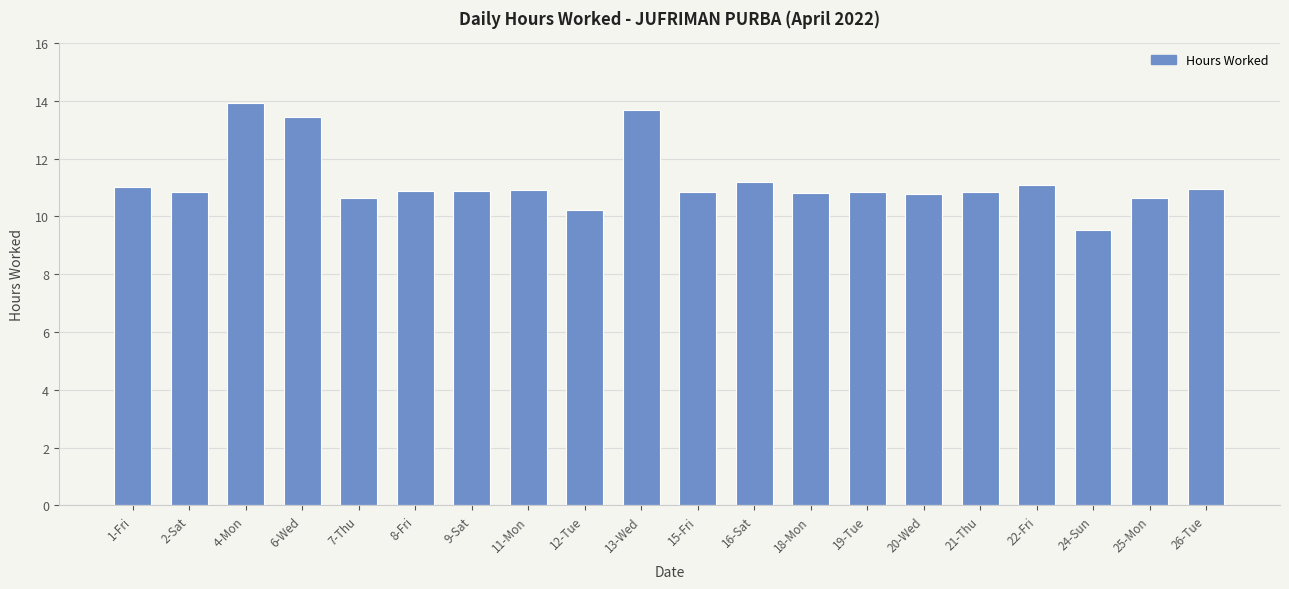

What is the ratio of the value at 25-Mon to the value at 26-Tue?

1.0